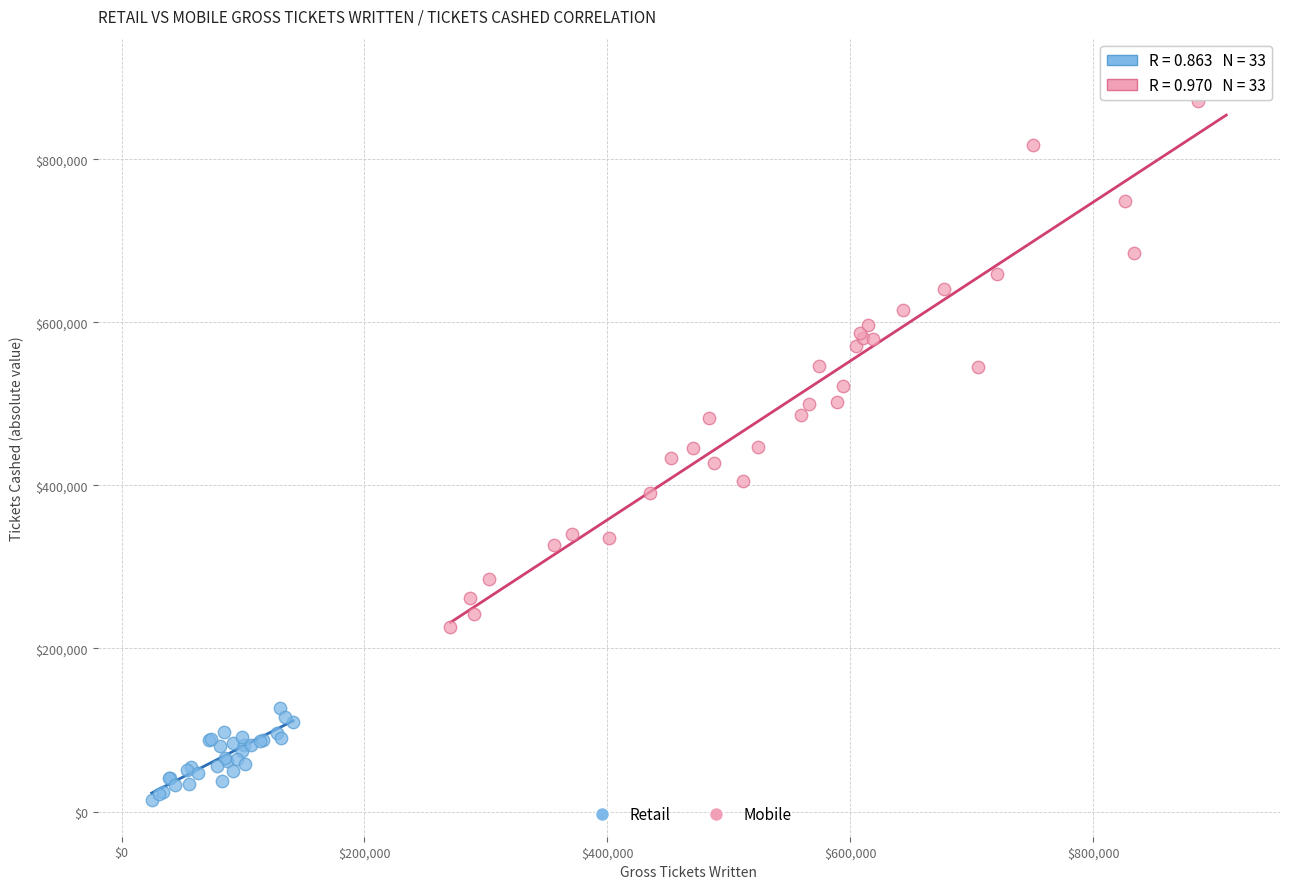

Which series contains the highest Y value?

Mobile